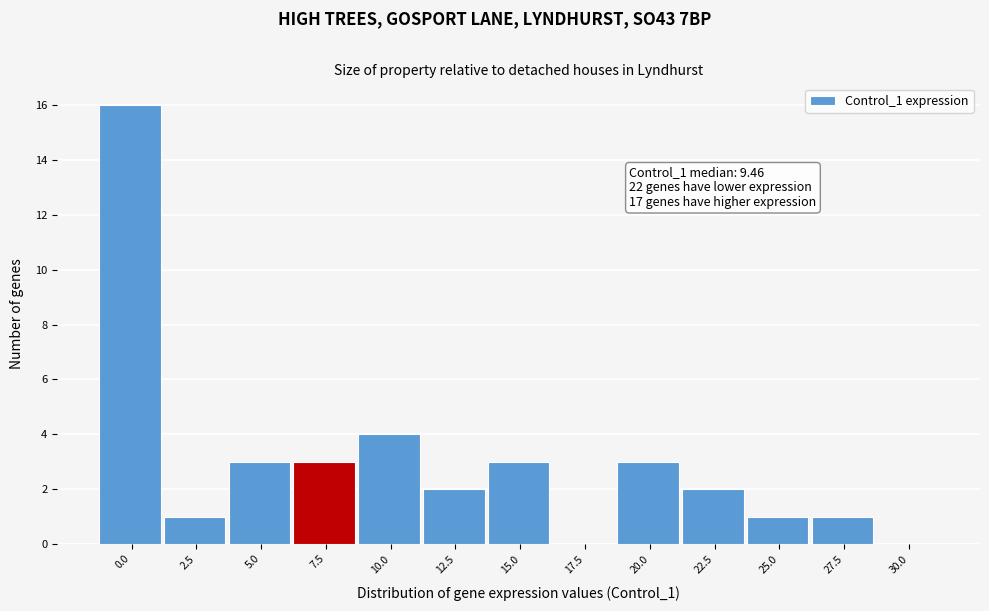

Reading left to right, what are all the values shown in this chart?

0.0=16	2.5=1	5.0=3	7.5=3	10.0=4	12.5=2	15.0=3	17.5=0	20.0=3	22.5=2	25.0=1	27.5=1	30.0=0